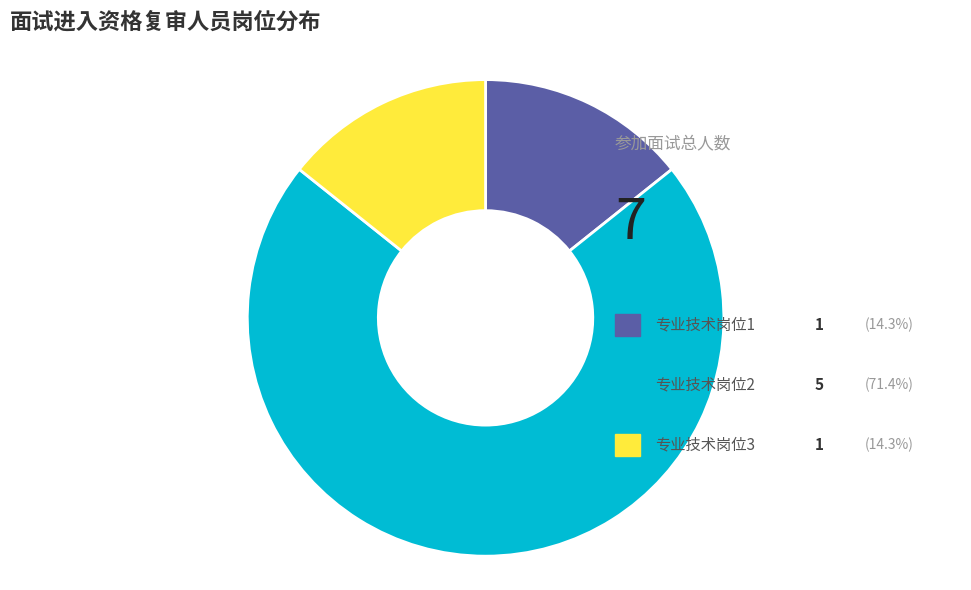

Is it true that 专业技术岗位1 is 14% of the pie?

True